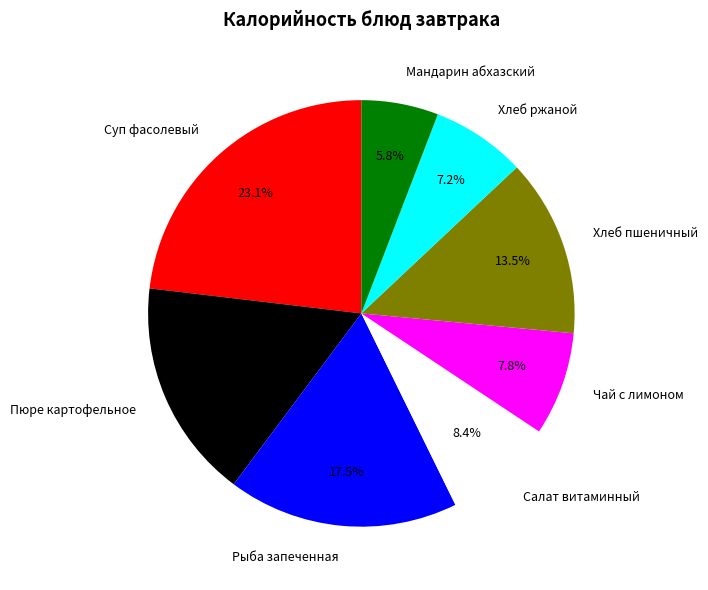

Is it true that Пюре картофельное is 32% of the pie?

False